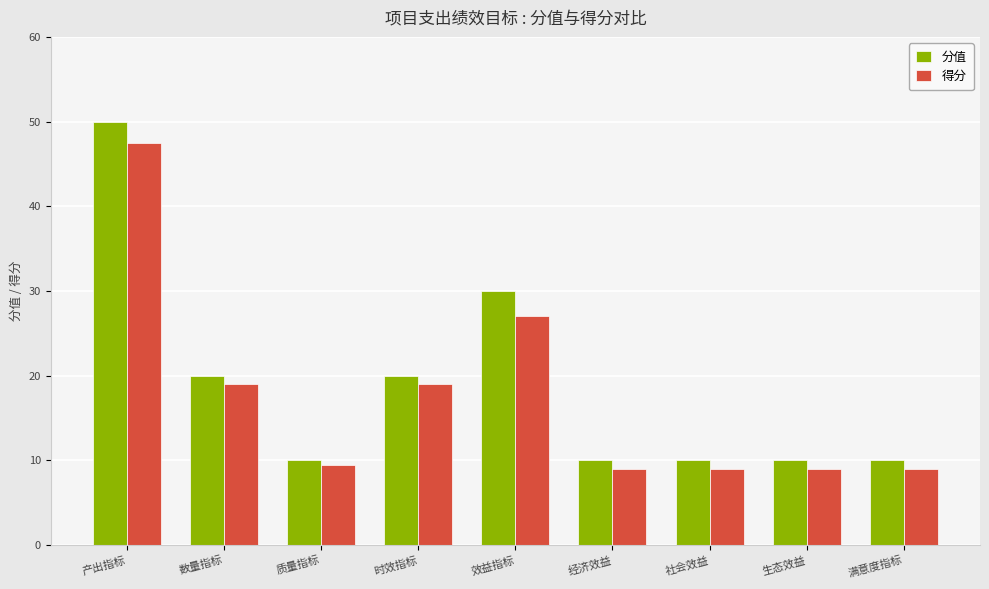

What is the minimum value shown in the chart?

9.0